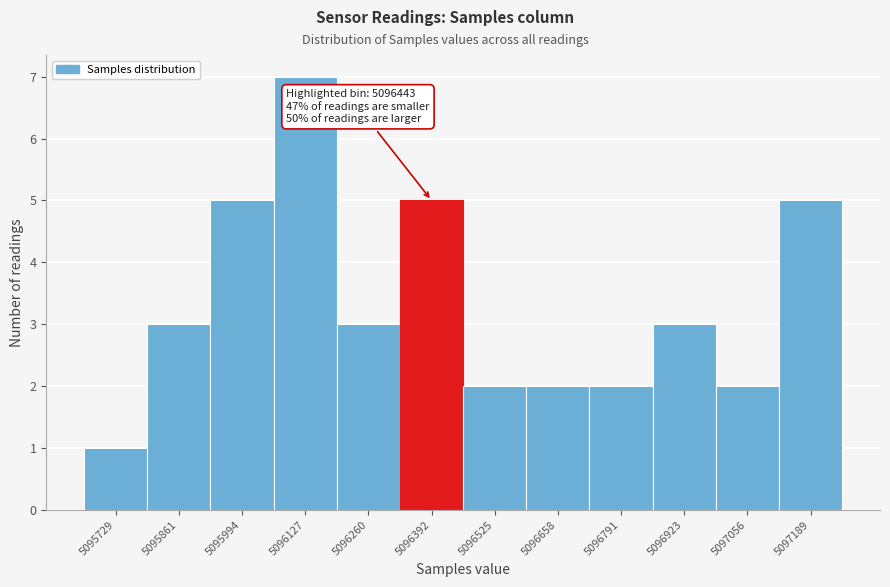

Reading left to right, list all the values displayed in this chart.

1	3	5	7	3	5	2	2	2	3	2	5